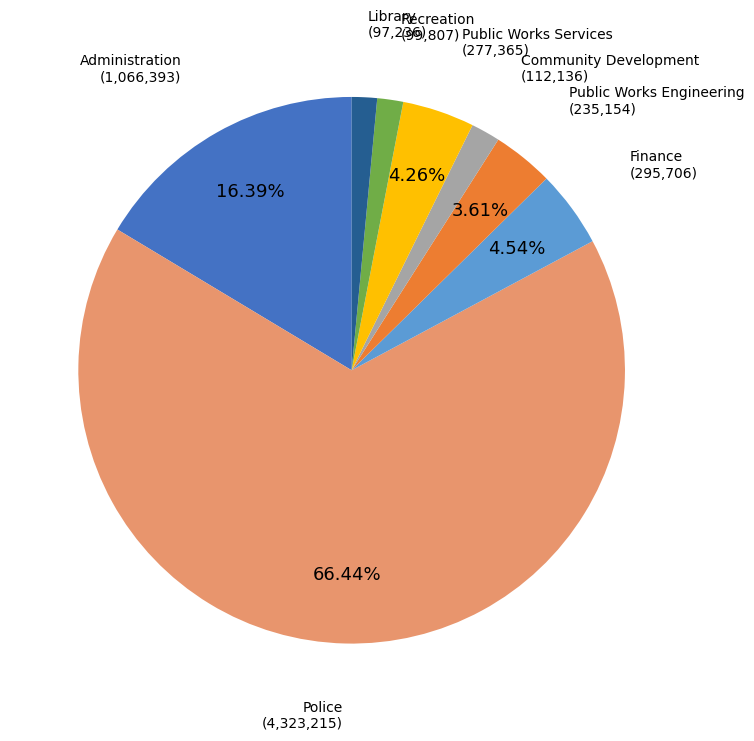

Rank the categories by value from highest to lowest.

Police, Administration, Finance, Public Works Services, Public Works Engineering, Community Development, Recreation, Library